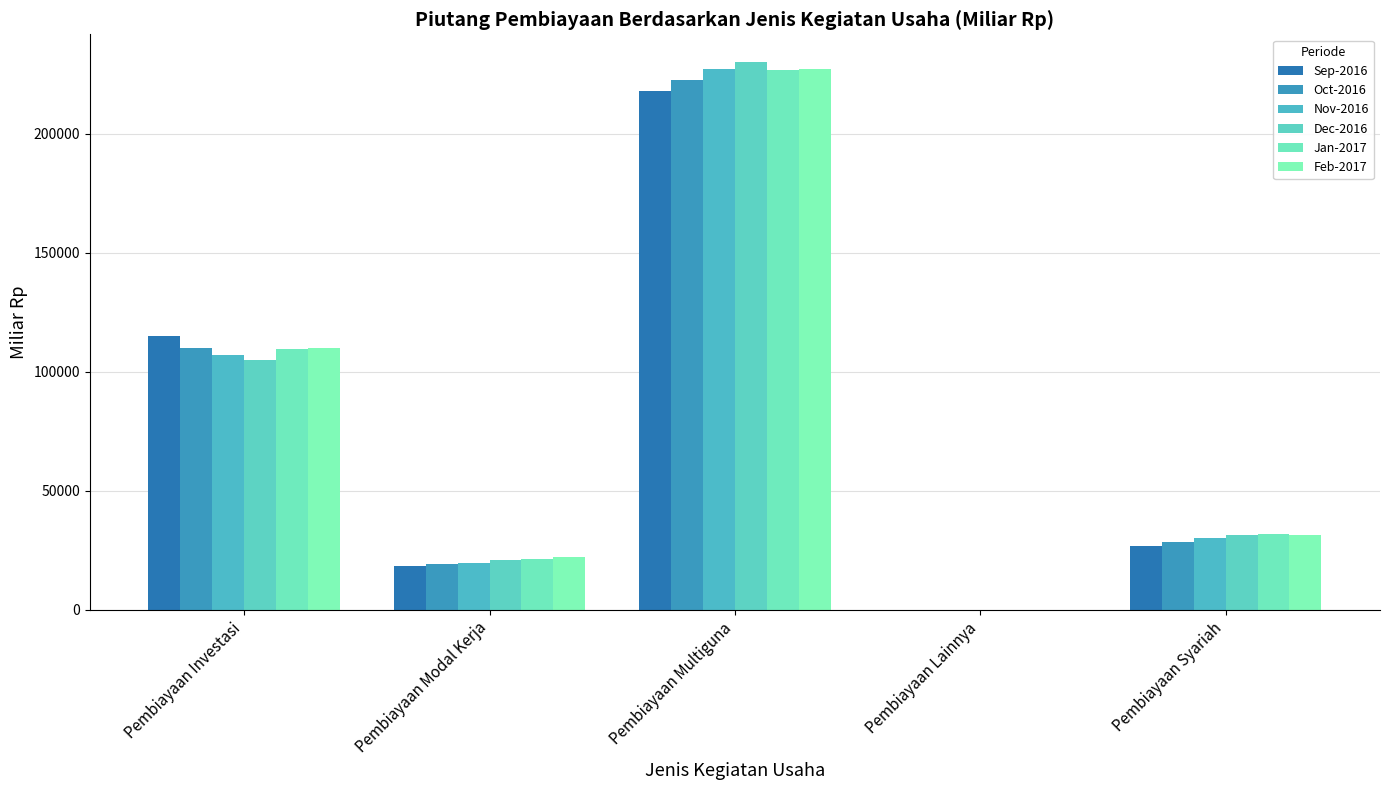

Reading left to right, transcribe all the data shown in this chart.

Sep-2016: 114930.6	18336.8	217937.8	0.0	26992.1
Oct-2016: 109869.2	19375.8	222616.5	0.8	28334.7
Nov-2016: 107171.2	19494.4	226942.0	12.9	29958.1
Dec-2016: 104985.8	20976.7	230154.2	21.4	31366.5
Jan-2017: 109440.1	21448.8	226832.5	34.5	31765.2
Feb-2017: 109986.2	21998.5	227102.3	47.7	31228.4